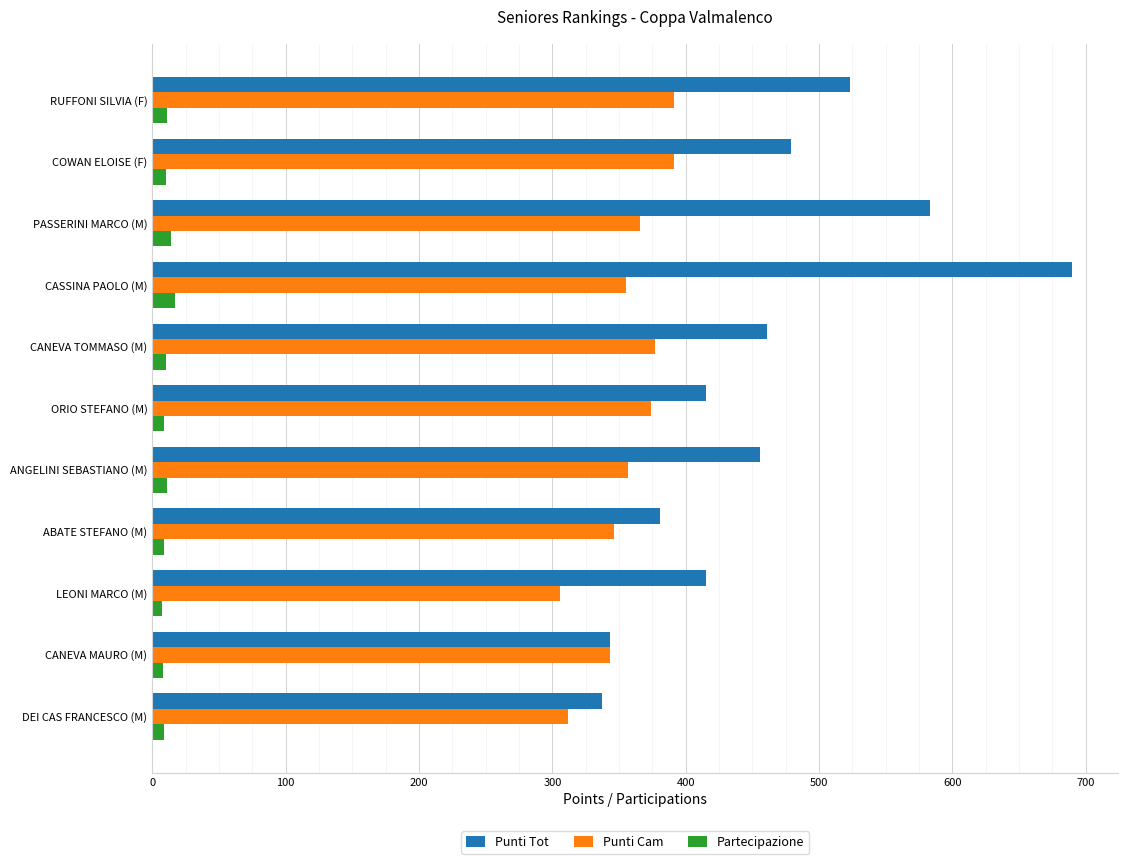

Is it true that Punti Tot equals 343 at CANEVA MAURO (M)?

True